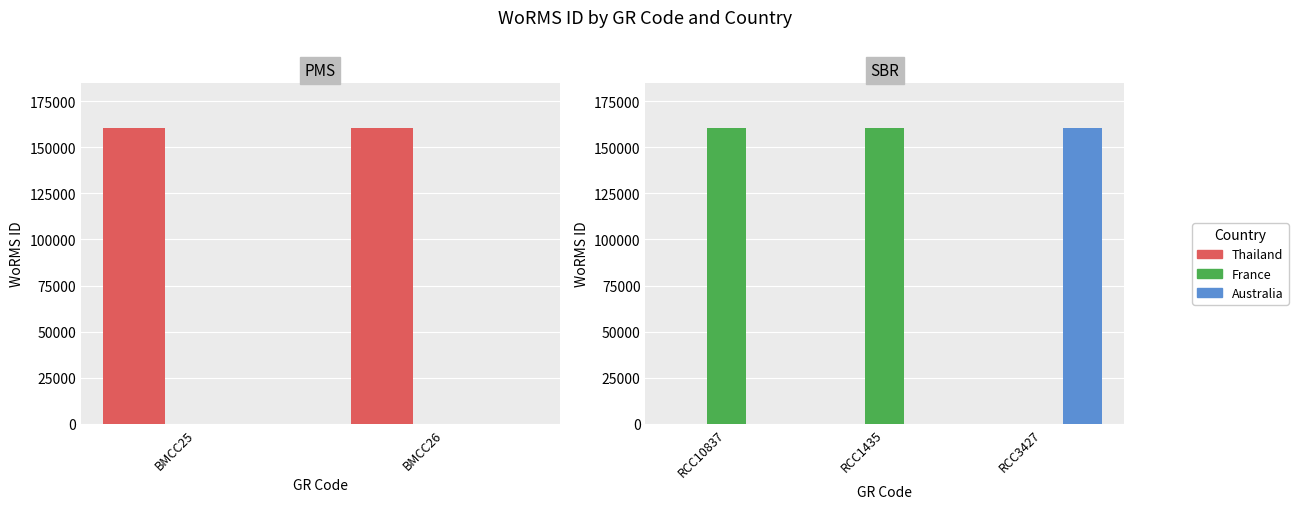

What is the label of the 1st bar from the left?

RCC10837